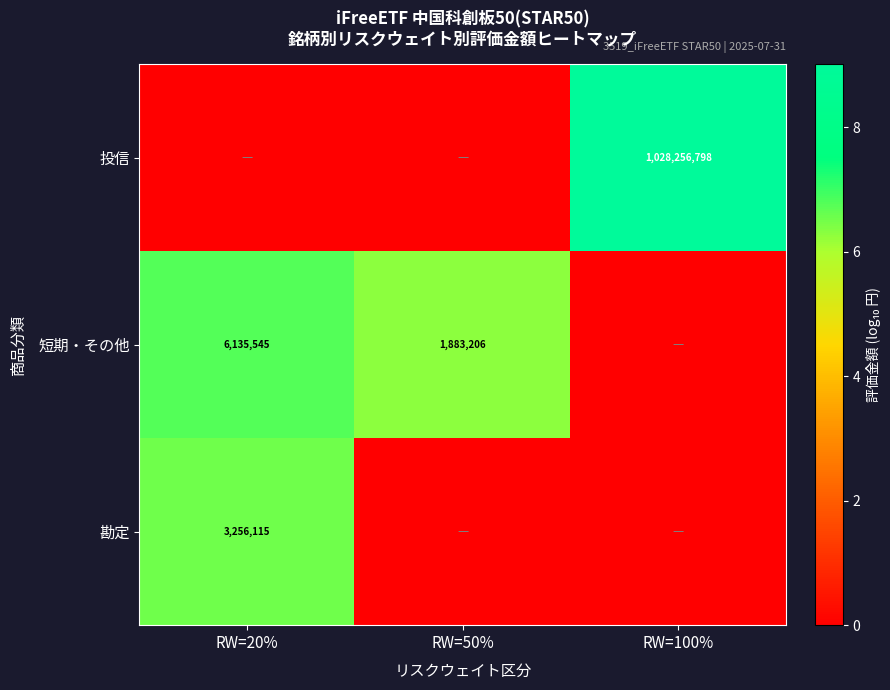

Is it true that 短期・その他 equals 6135545 at RW=20%?

True